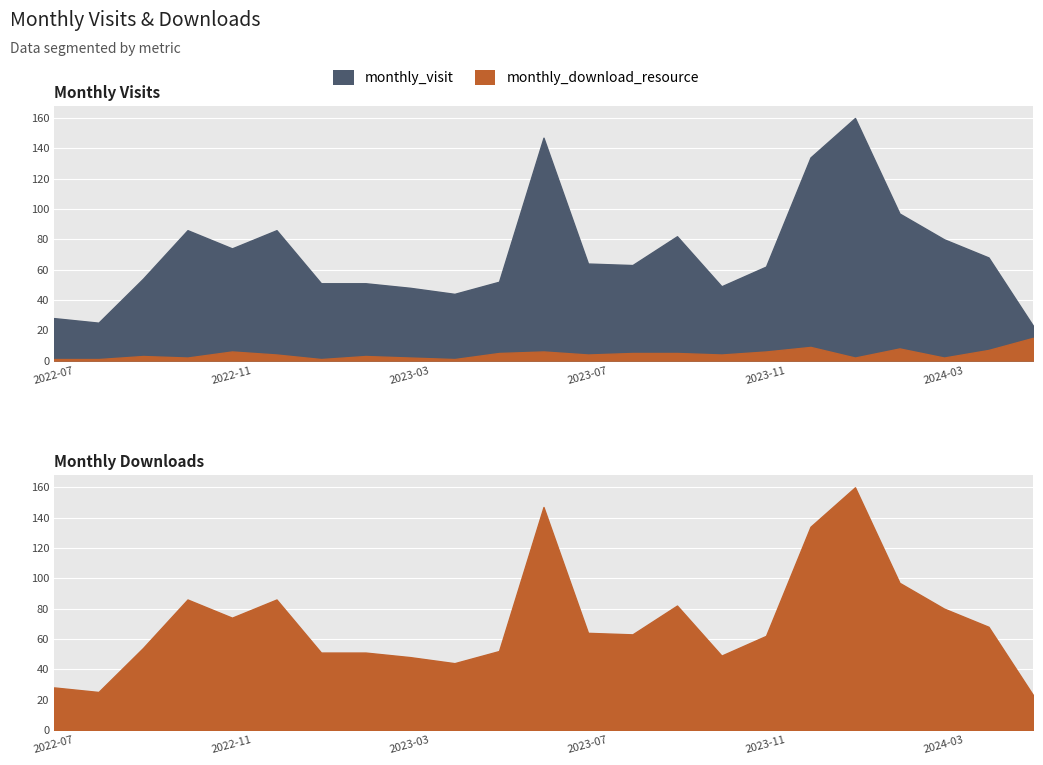

Is it true that monthly_visit equals 62 at 2023-11?

True